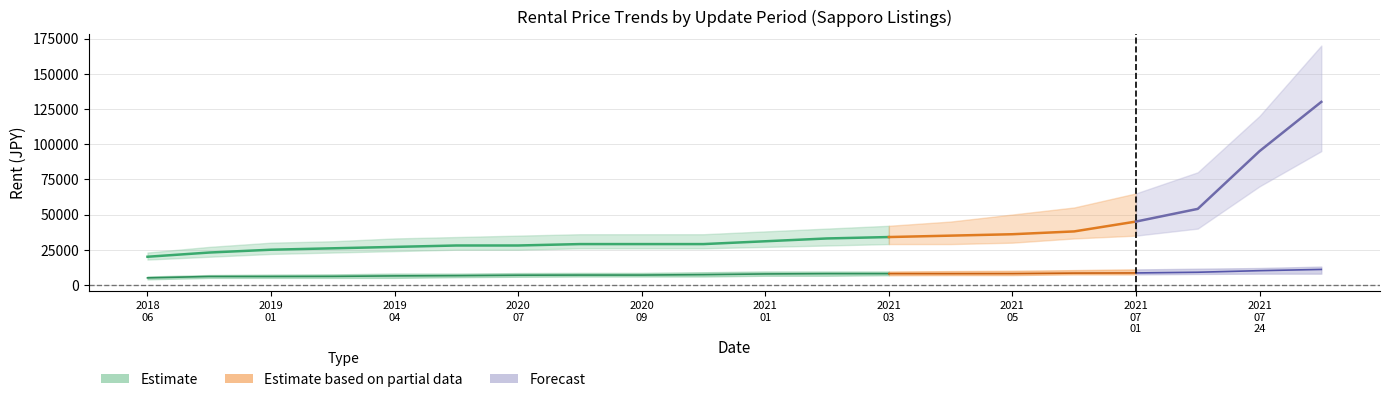

What is the label of the 2nd point from the left?

2018-10